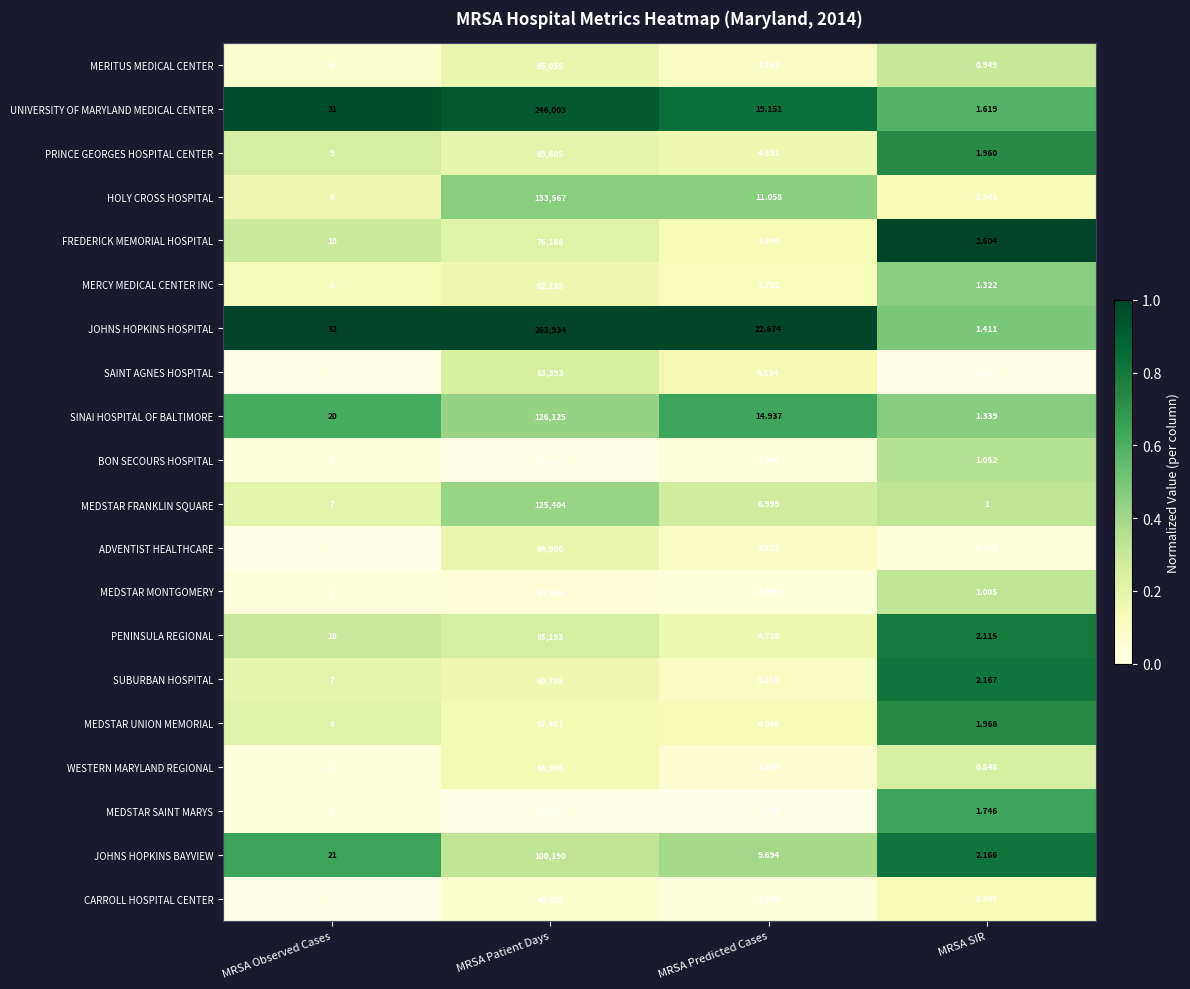

Which series changed the most between MRSA Patient Days and MRSA SIR?

JOHNS HOPKINS HOSPITAL